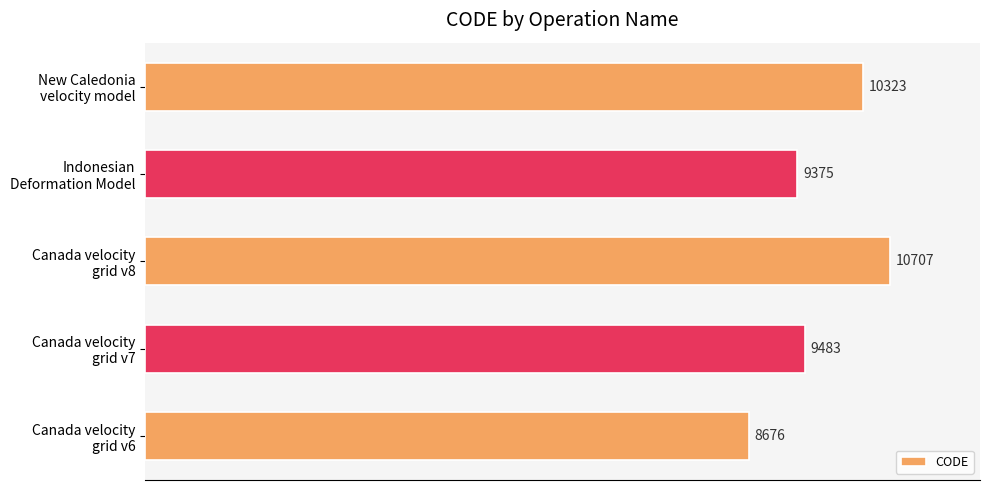

Rank the categories by value from lowest to highest.

Canada velocity
grid v6, Indonesian
Deformation Model, Canada velocity
grid v7, New Caledonia
velocity model, Canada velocity
grid v8